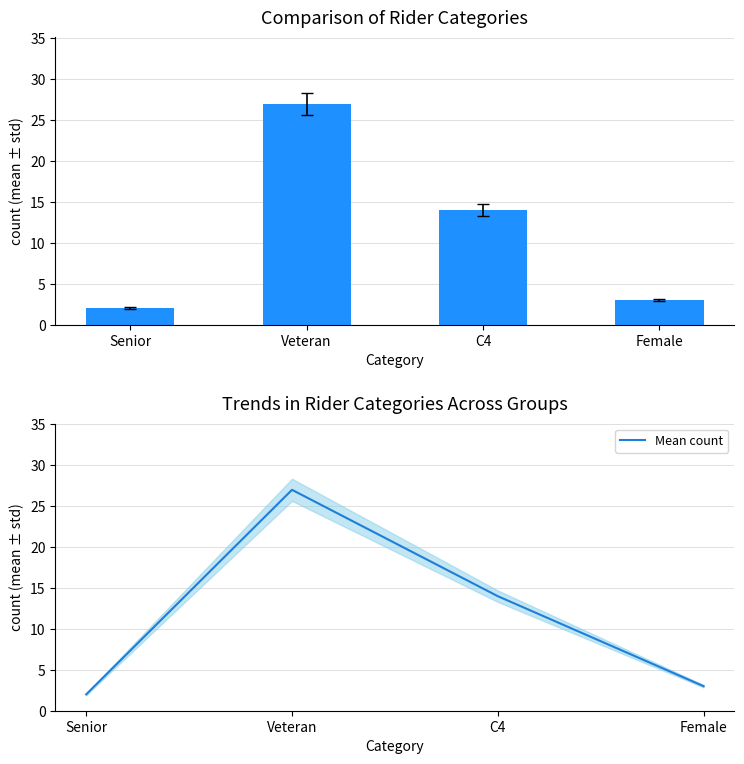

What is the maximum value for Mean count?

27